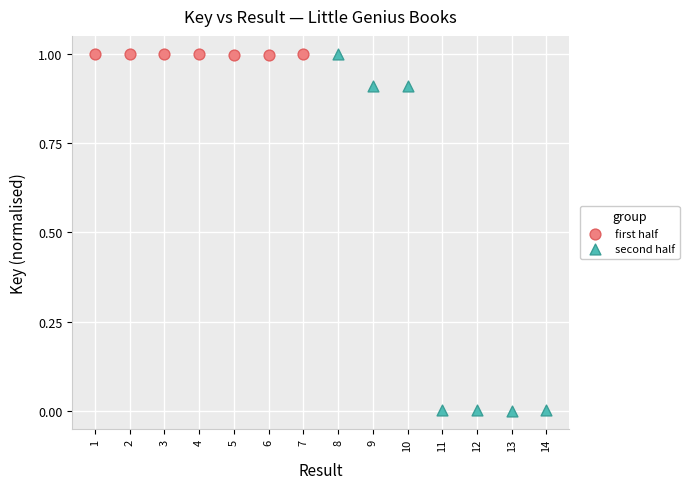

Which series has the largest Y range (max minus min)?

second half